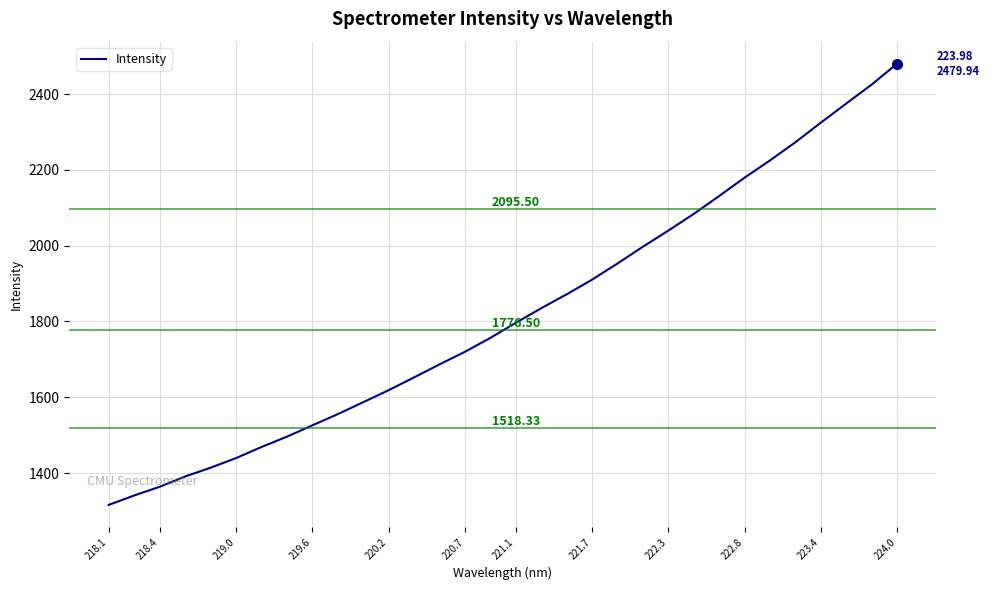

What is the difference between the maximum and minimum values?

1164.0